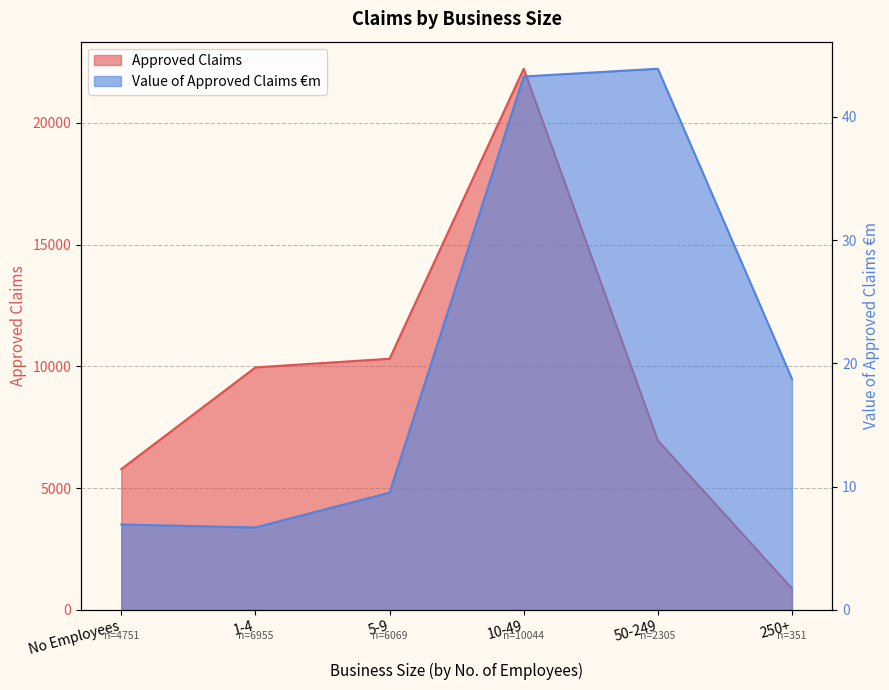

The value of Approved Claims at 10-49 is 22228.0. True or false?

True